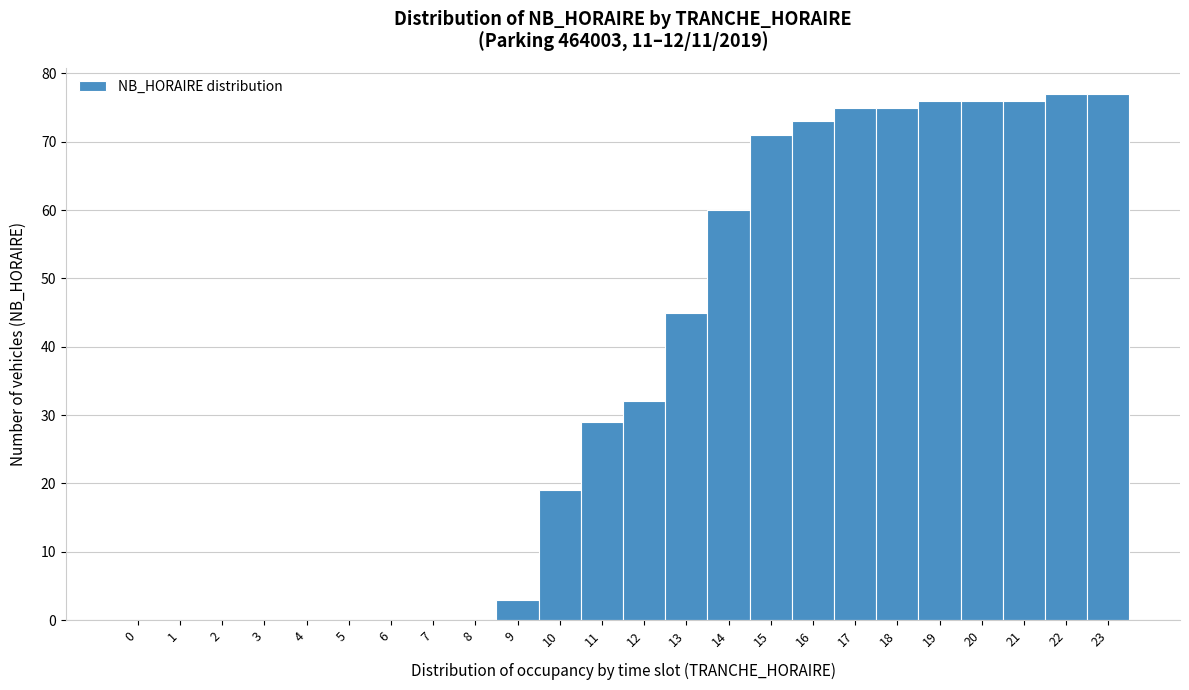

Reading left to right, list every bar in this chart as the range it spans on the x-axis followed by its height. The values are not printed on the chart, so give them approximately, as read against the axis.

-0.5 to 0.5: 0
0.5 to 1.5: 0
1.5 to 2.5: 0
2.5 to 3.5: 0
3.5 to 4.5: 0
4.5 to 5.5: 0
5.5 to 6.5: 0
6.5 to 7.5: 0
7.5 to 8.5: 0
8.5 to 9.5: 3
9.5 to 10.5: 19
10.5 to 11.5: 29
11.5 to 12.5: 32
12.5 to 13.5: 45
13.5 to 14.5: 60
14.5 to 15.5: 71
15.5 to 16.5: 73
16.5 to 17.5: 75
17.5 to 18.5: 75
18.5 to 19.5: 76
19.5 to 20.5: 76
20.5 to 21.5: 76
21.5 to 22.5: 77
22.5 to 23.5: 77